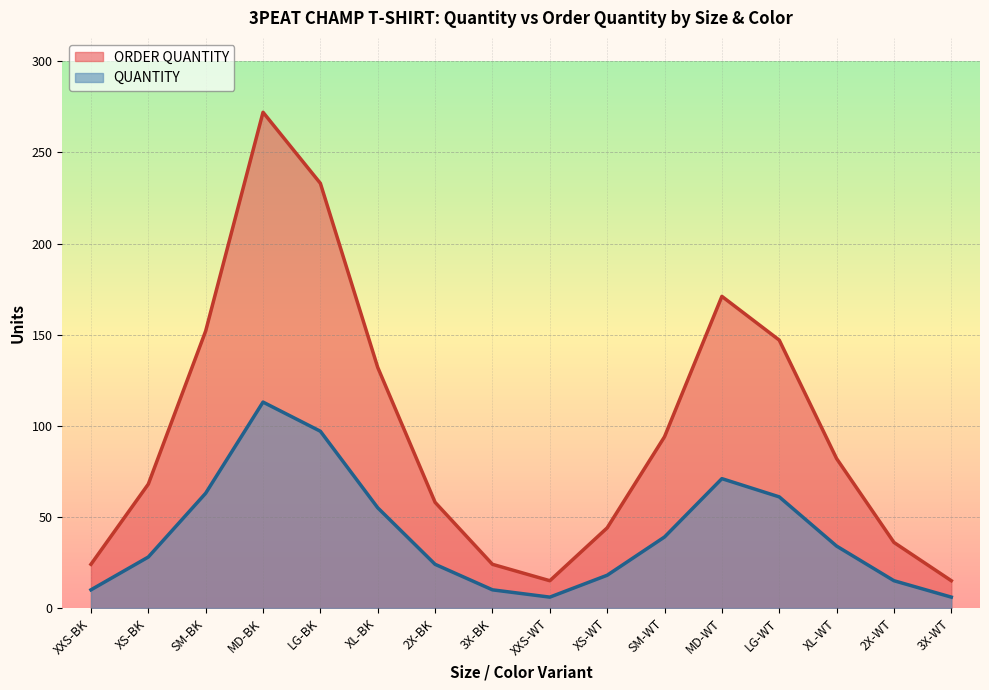

Which category has the highest value in the QUANTITY series?

MD-BK